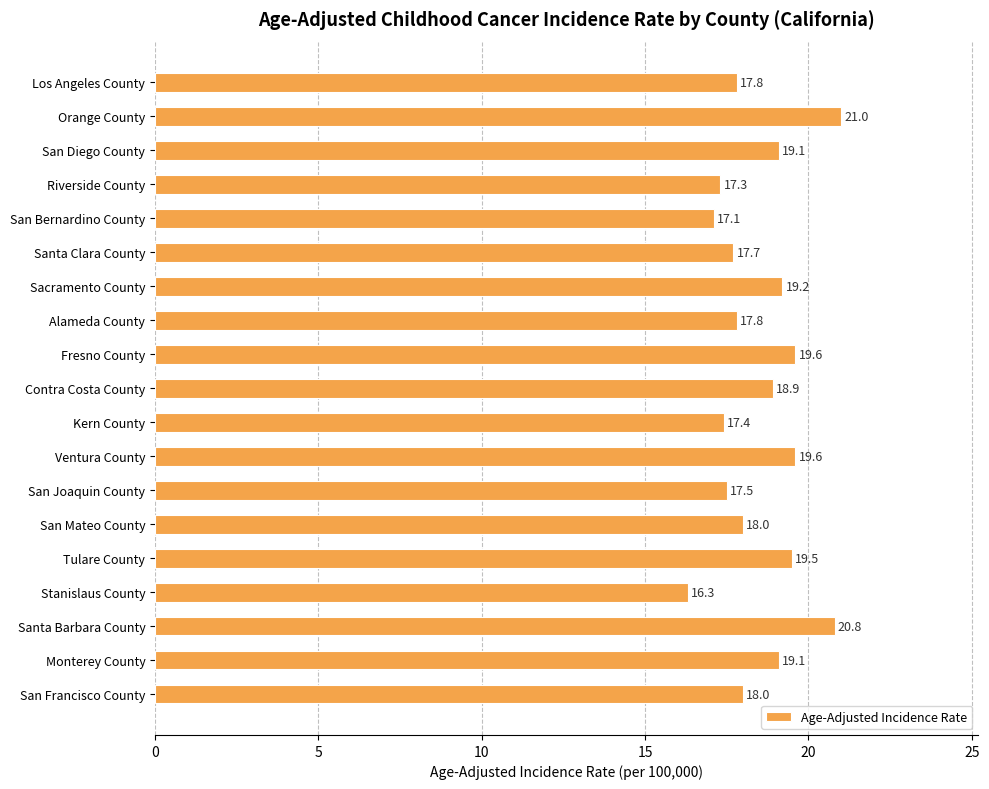

Reading top to bottom, list all the values displayed in this chart.

Los Angeles County=17.8	Orange County=21.0	San Diego County=19.1	Riverside County=17.3	San Bernardino County=17.1	Santa Clara County=17.7	Sacramento County=19.2	Alameda County=17.8	Fresno County=19.6	Contra Costa County=18.9	Kern County=17.4	Ventura County=19.6	San Joaquin County=17.5	San Mateo County=18.0	Tulare County=19.5	Stanislaus County=16.3	Santa Barbara County=20.8	Monterey County=19.1	San Francisco County=18.0